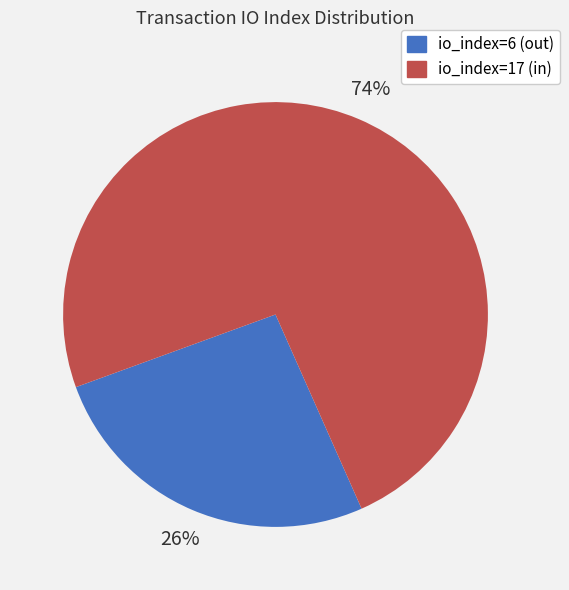

To the nearest percent, what is the average slice percentage?

50%